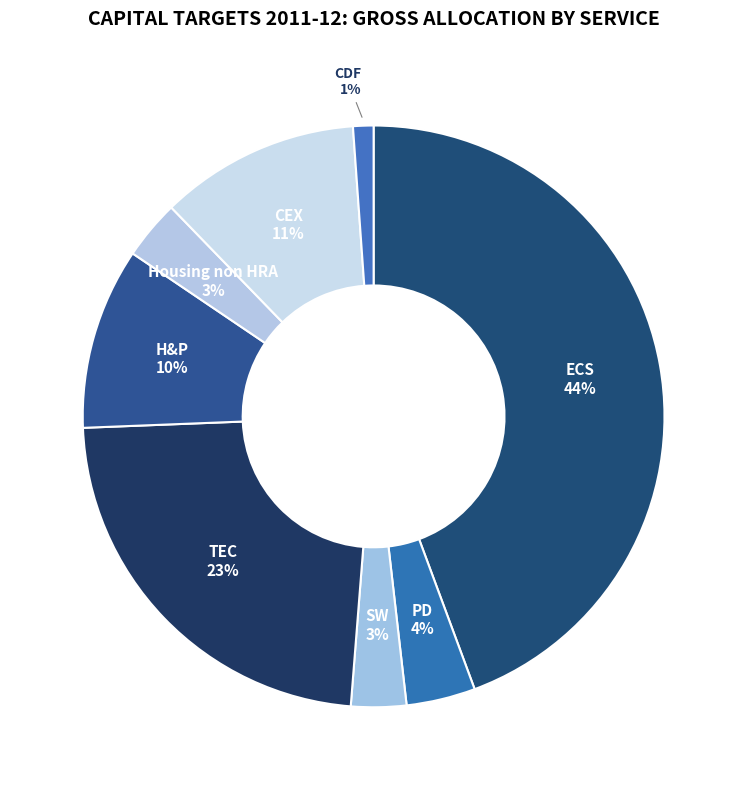

To the nearest percent, what is the difference between the largest and smallest slice percentages?

43%